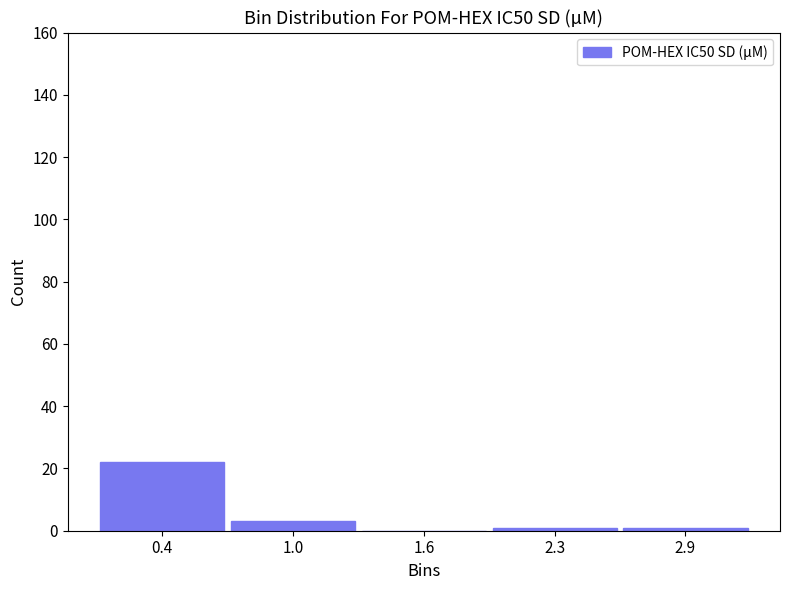

Reading left to right, what are all the values shown in this chart?

0.4=22	1.0=3	1.6=0	2.3=1	2.9=1